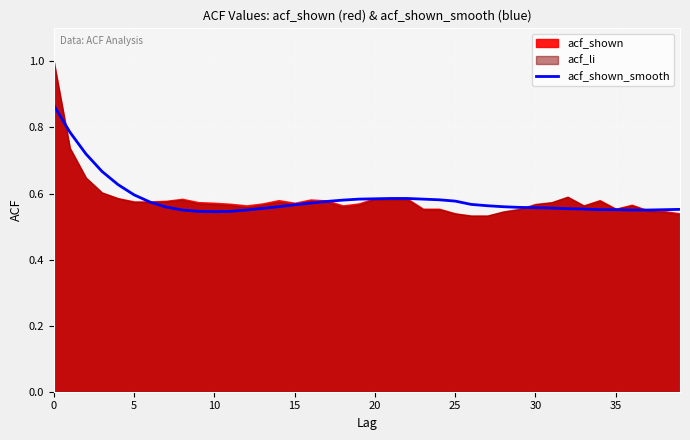

What is the difference between the second highest and minimum values?

0.2